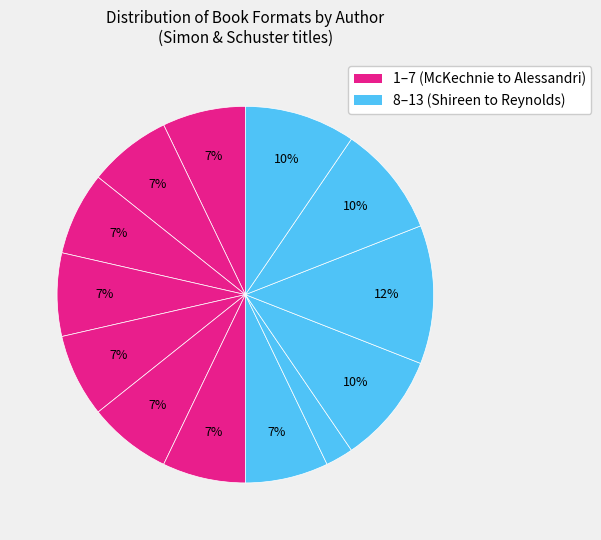

Count the number of slices in the pie.

13